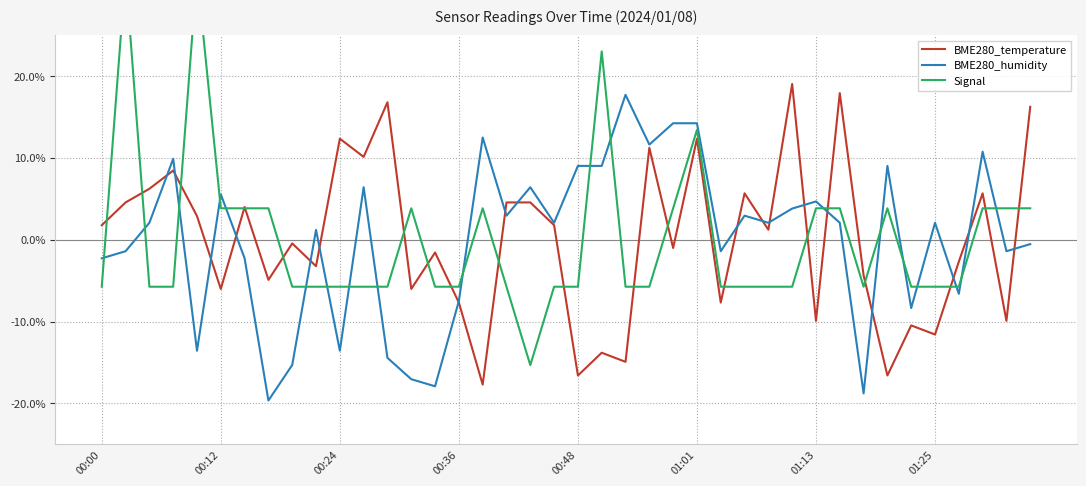

List the series in order of their peak value, highest first.

Signal, BME280_temperature, BME280_humidity